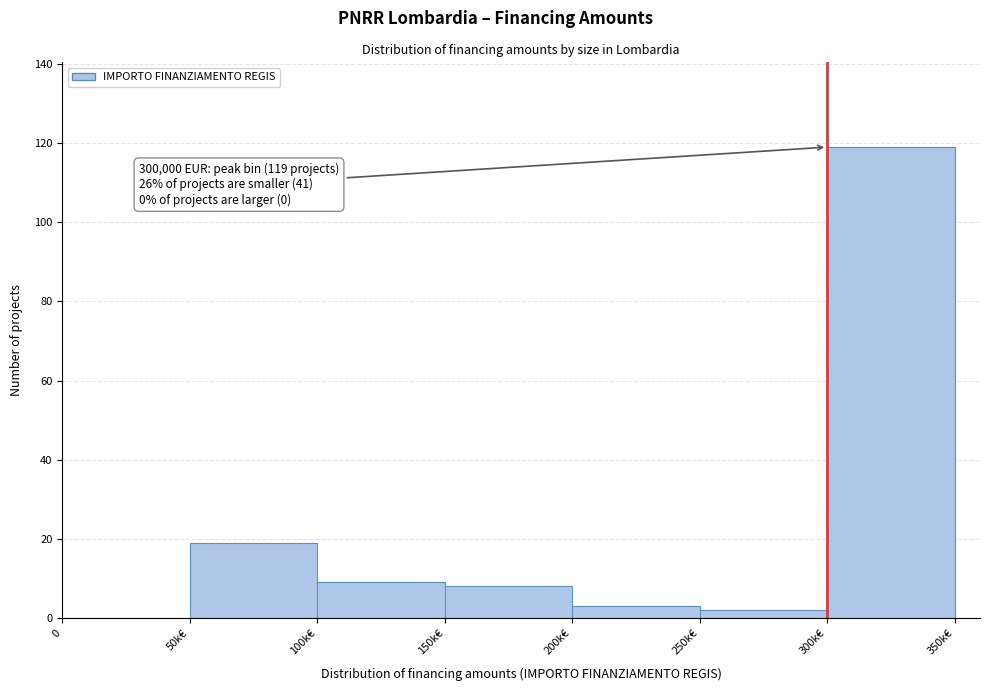

Reading left to right, list all the values displayed in this chart.

0=0	50k€=19	100k€=9	150k€=8	200k€=3	250k€=2	300k€=119